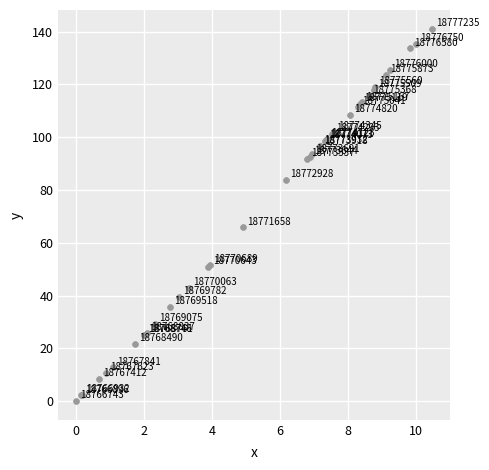

What Y value in the scatter plot is closest to 70?

65.8